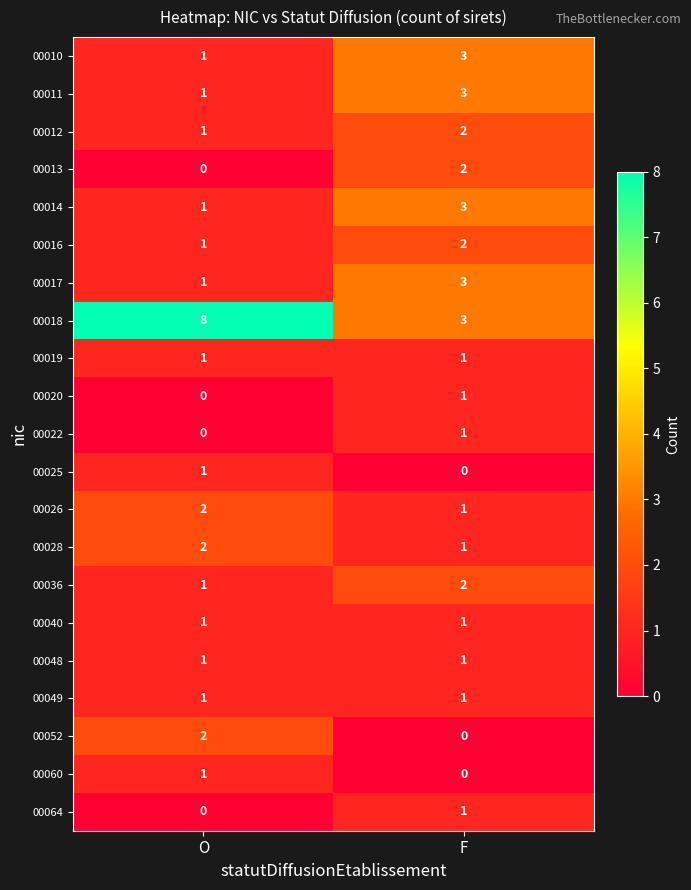

Between O and F, which series saw the biggest shift?

00018